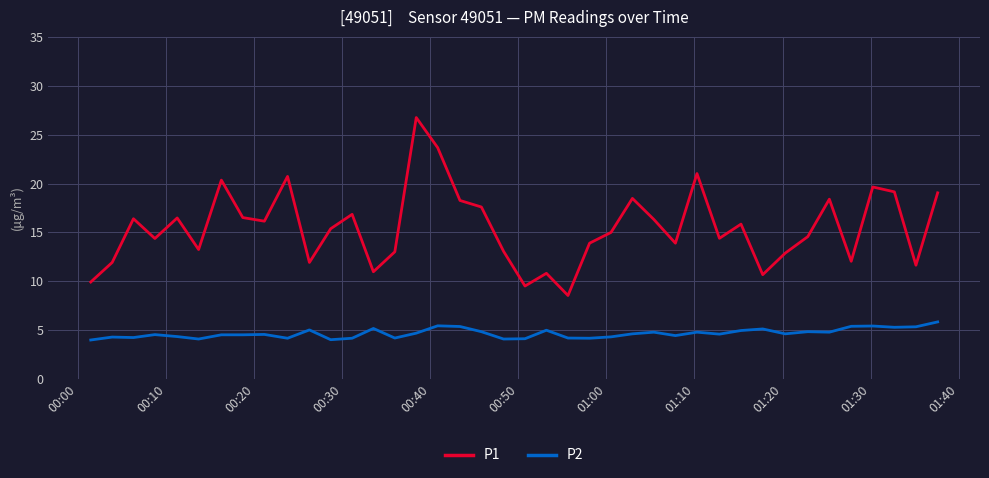

Rank the series by their average value, from lowest to highest.

P2, P1